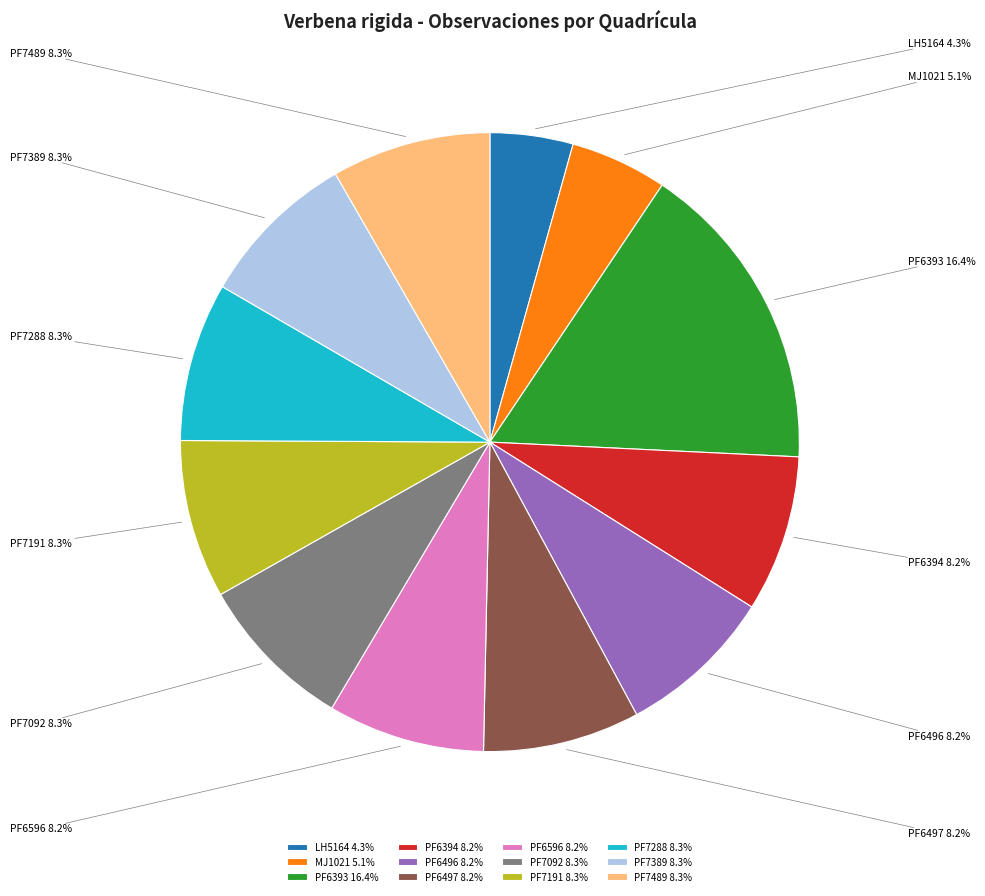

What percentage is NOT represented by PF7092?

91.7%